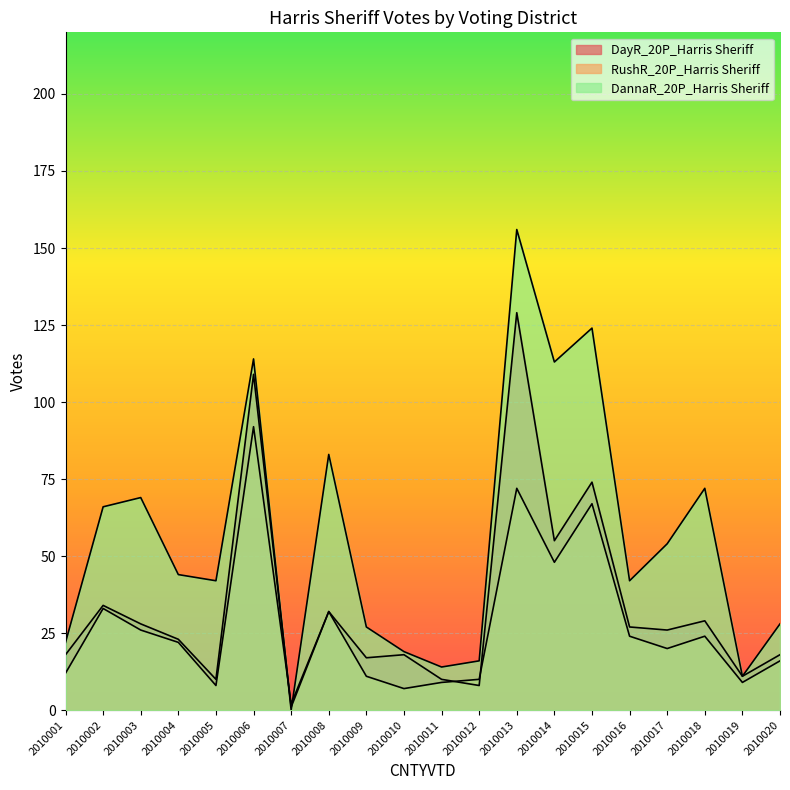

True or false: DannaR_20P_Harris Sheriff has a value of 69 at 2010003.

True